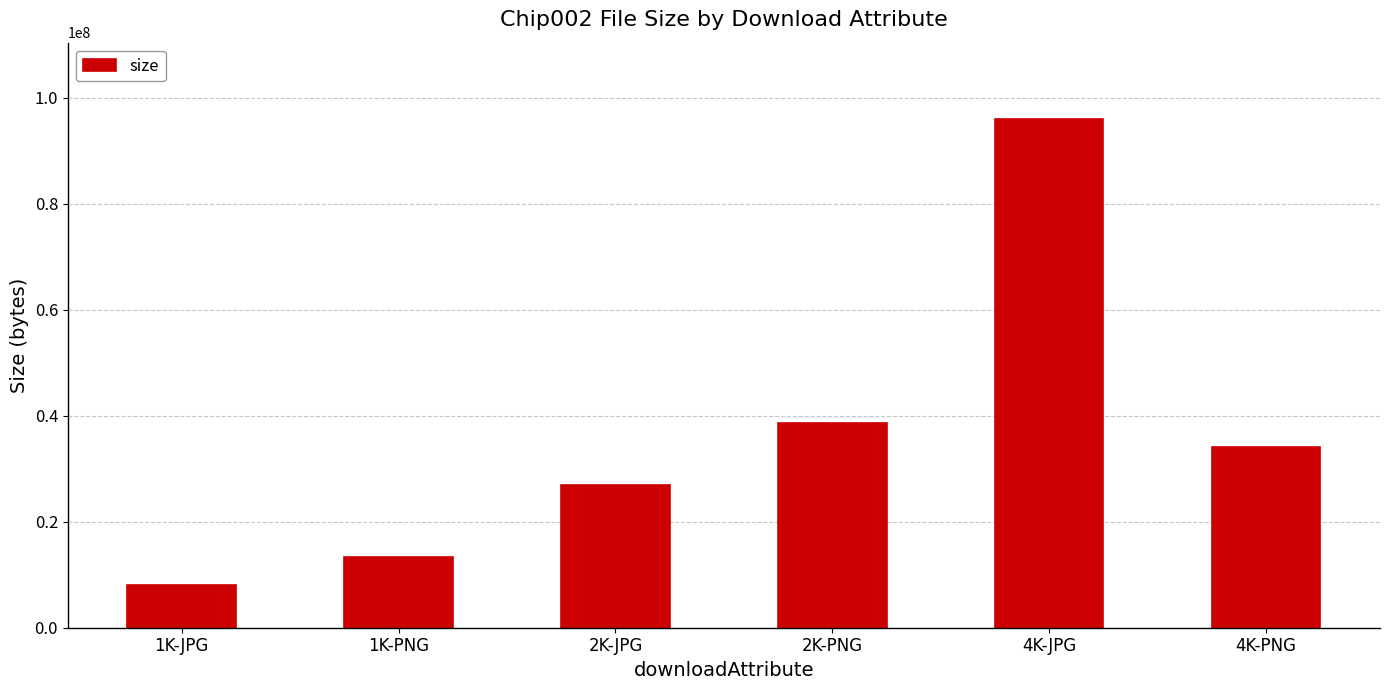

List the labels in order of value, largest first.

4K-JPG, 2K-PNG, 4K-PNG, 2K-JPG, 1K-PNG, 1K-JPG